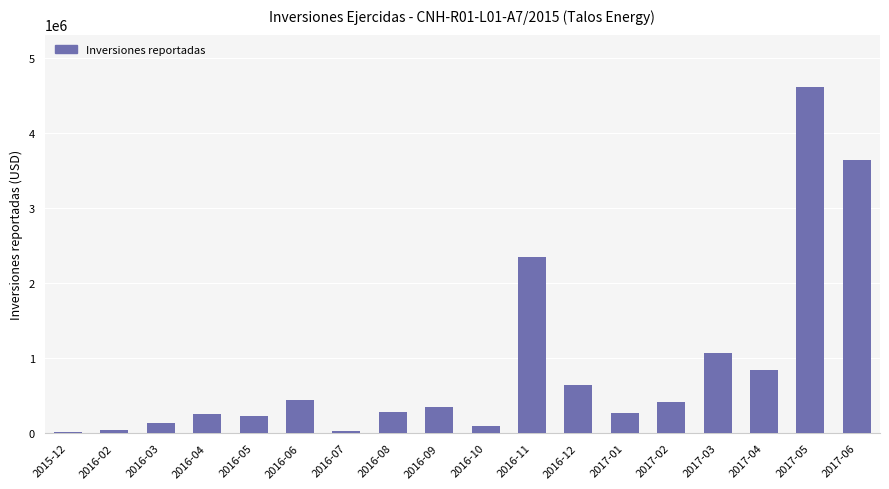

What is the sum of the values at 2016-04 and 2017-05?

4865316.3